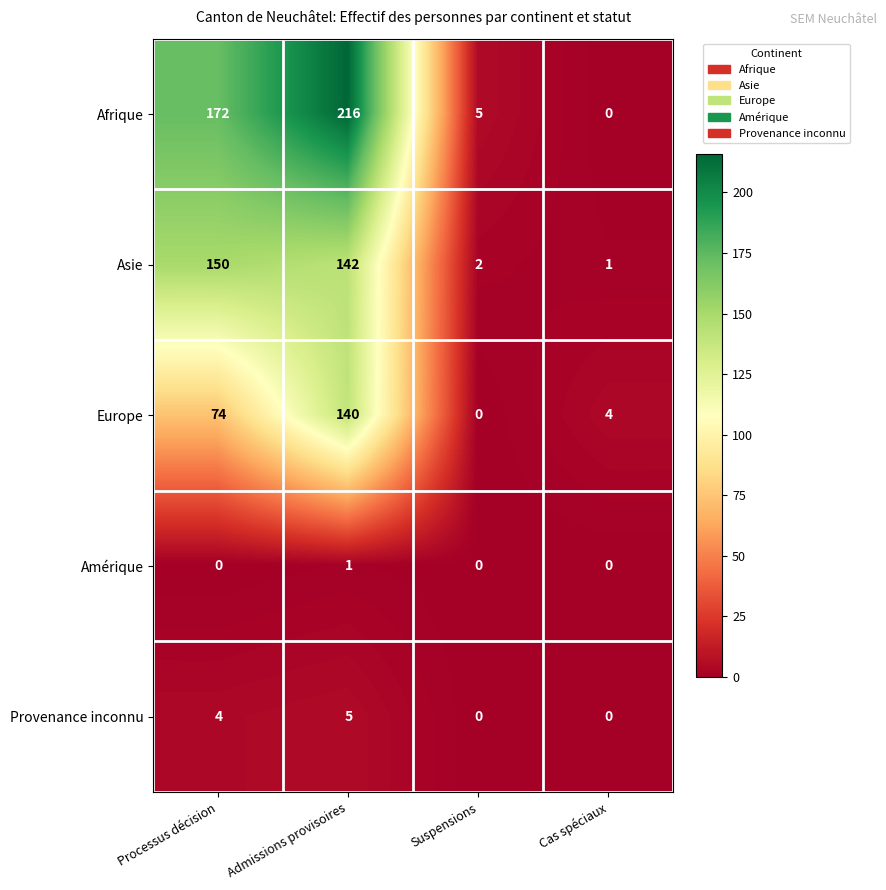

The Amérique series shows 0 at Suspensions. True or false?

True